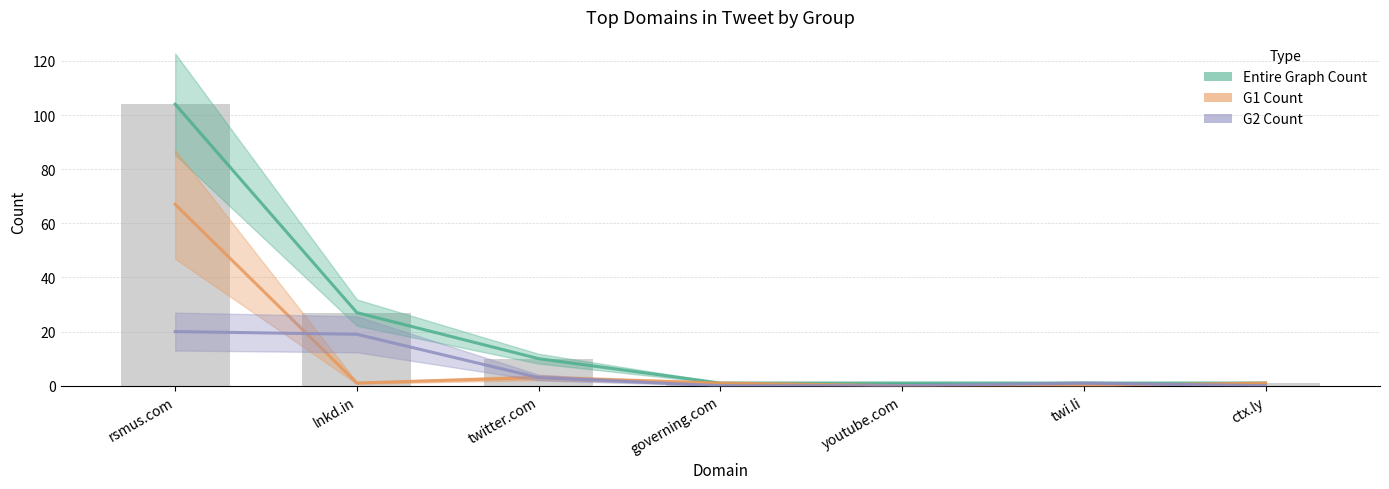

Which series has the largest total across all categories?

Entire Graph Count